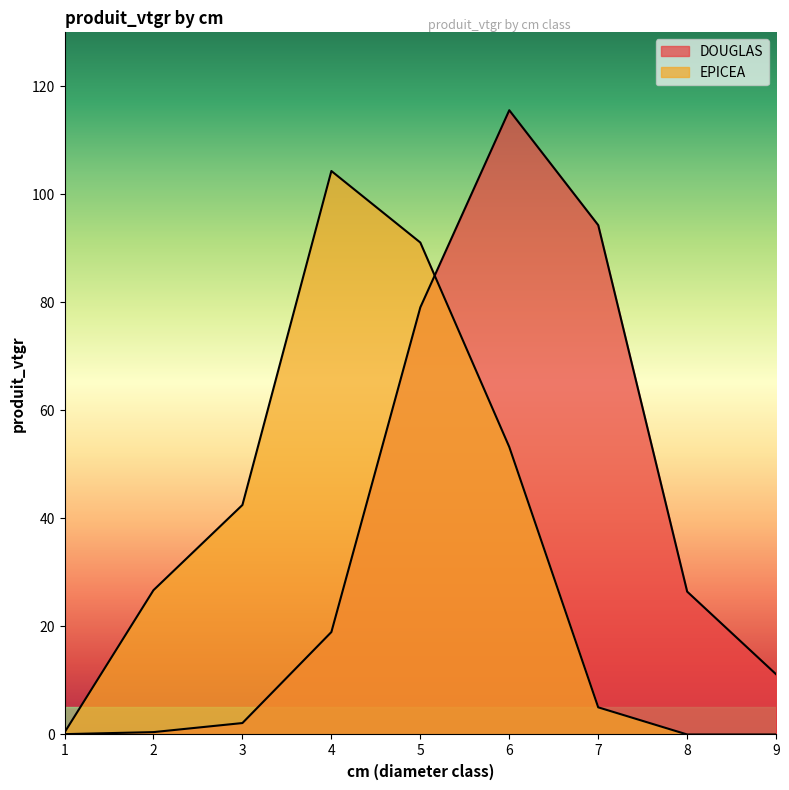

List the series in order of their peak value, lowest first.

EPICEA, DOUGLAS